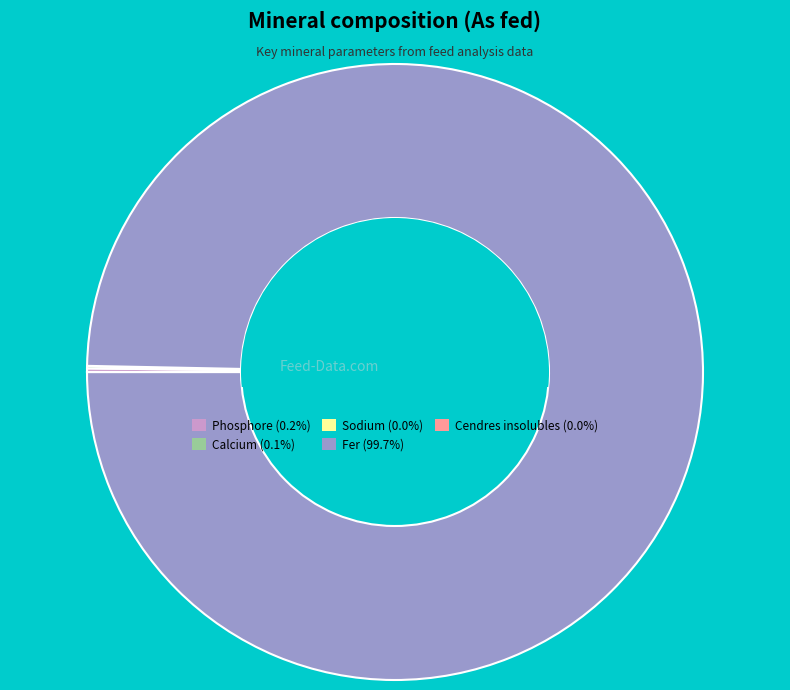

Is there any slice that represents more than half of the pie?

Yes